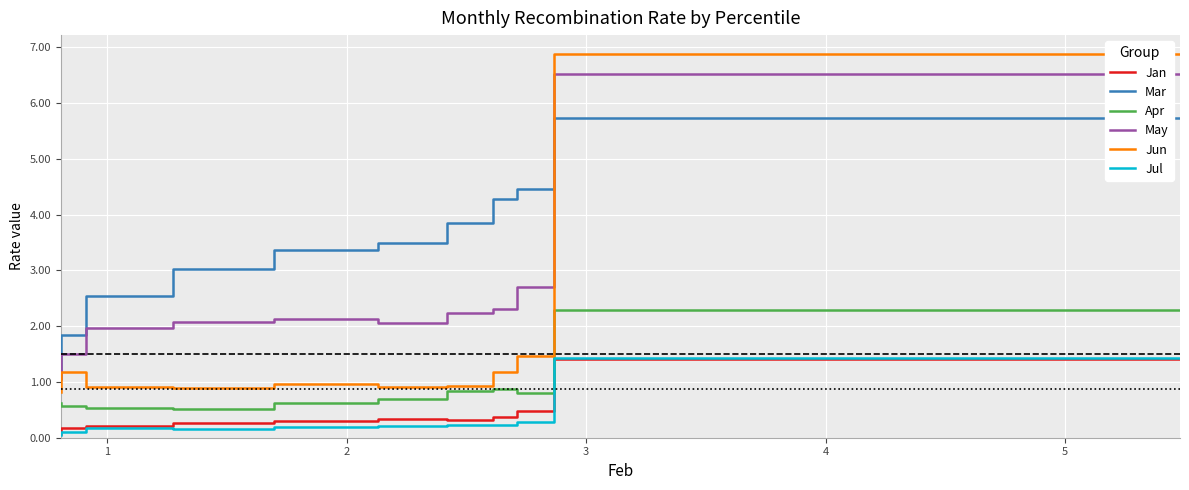

Rank the series by their maximum value, from highest to lowest.

Jun, May, Mar, Apr, Jul, Jan